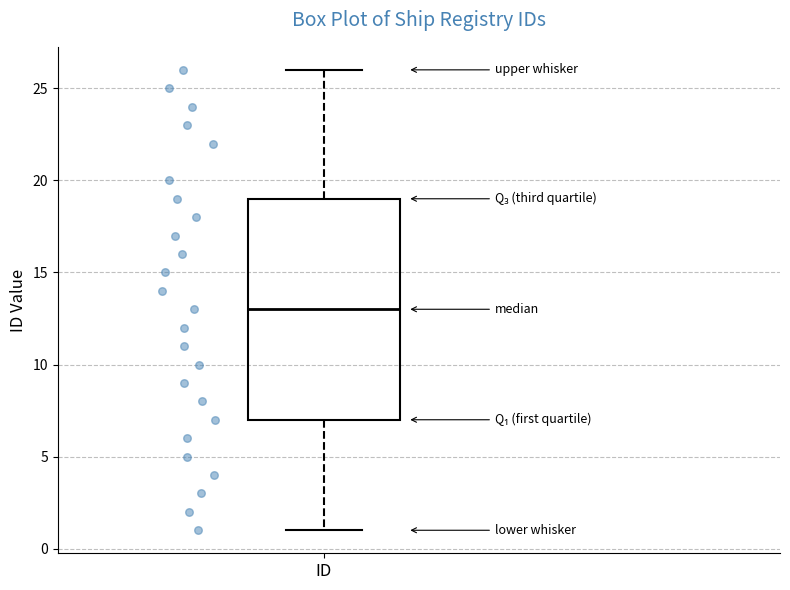

Where is the lower edge of the box for ID on the y-axis? The values are not printed on the chart, so give them approximately, as read against the axis.

7